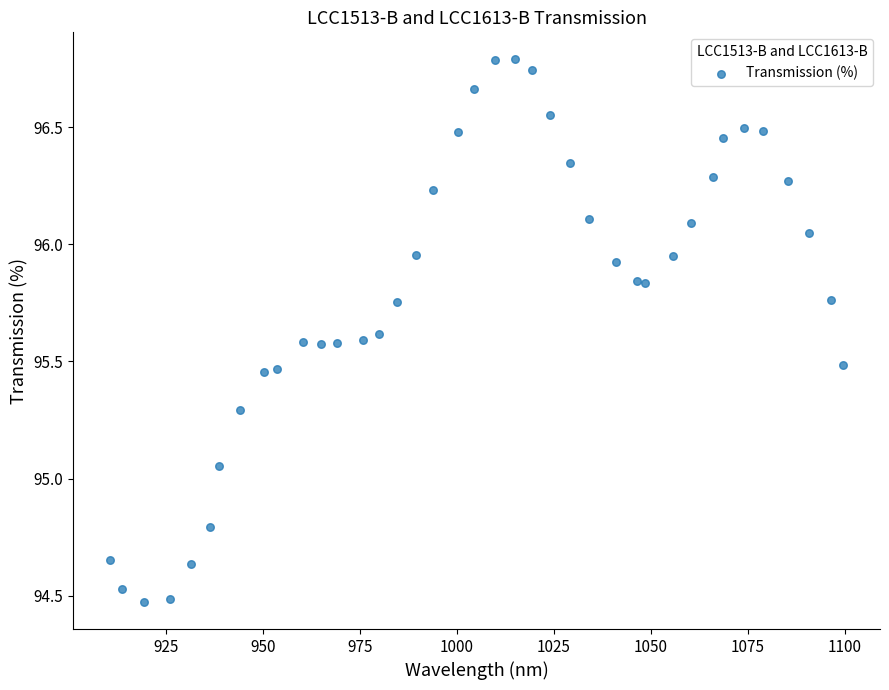

What is the range of Y values (max minus min)?

2.3